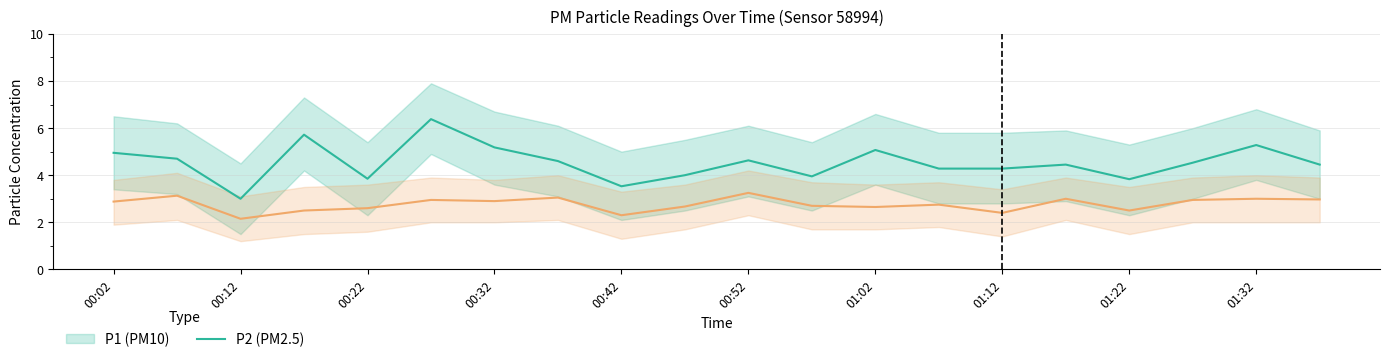

Does the chart display data point markers on the line(s)?

No